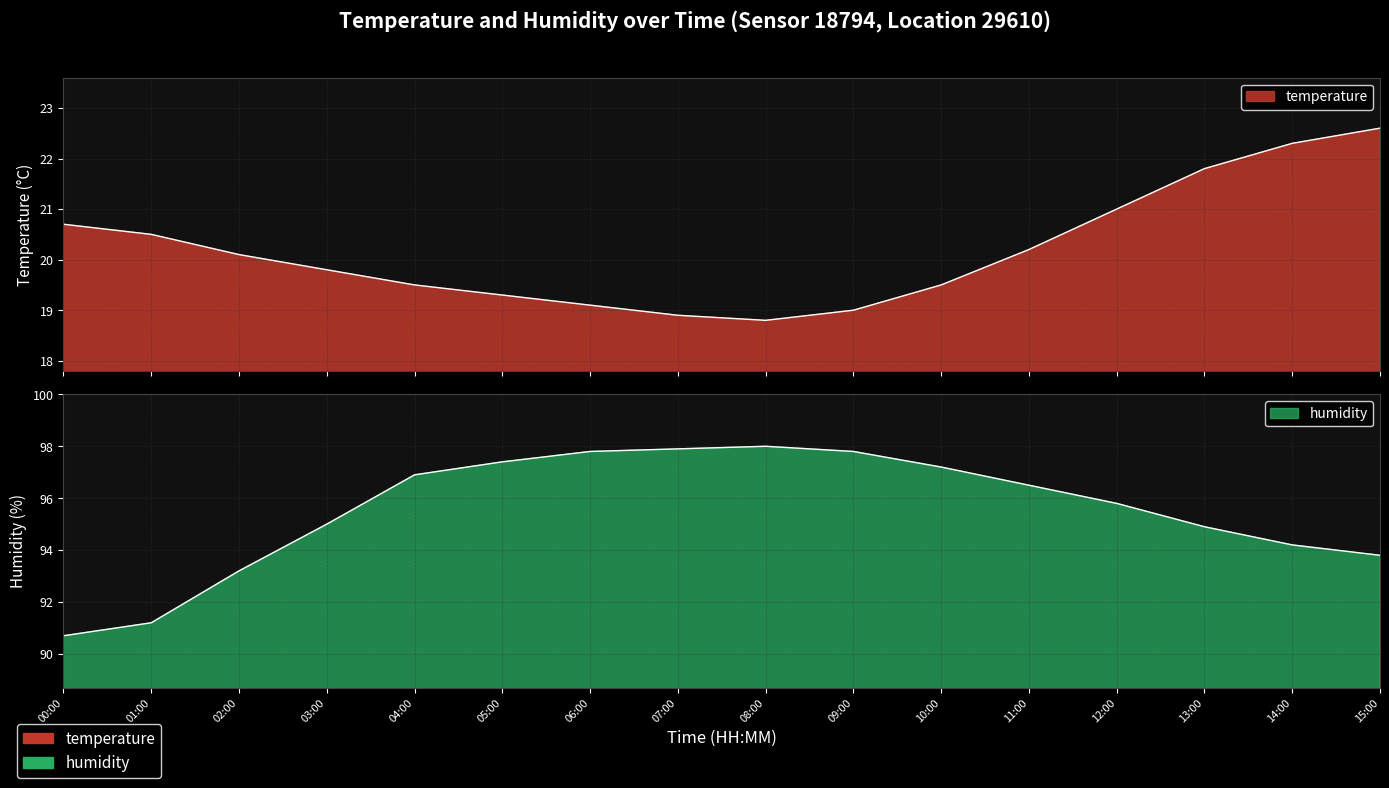

How many interior local valleys does the temperature series have?

1